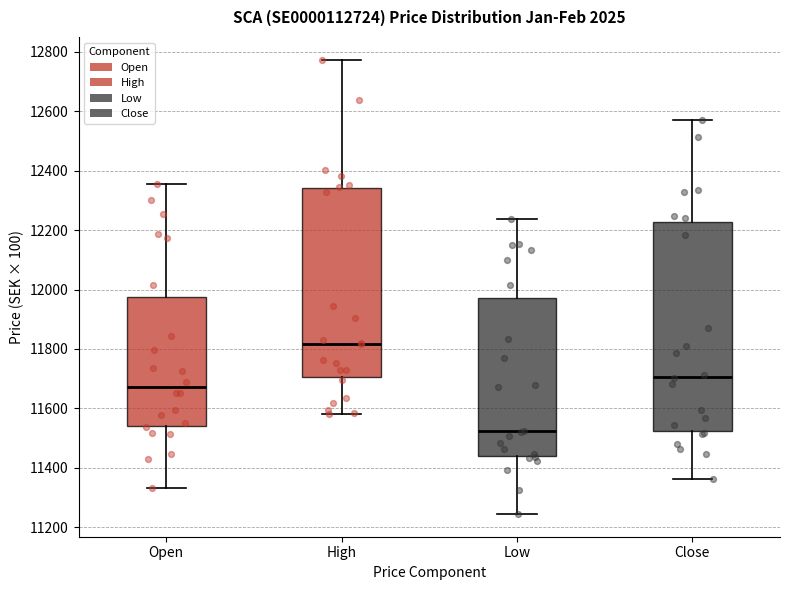

Comparing the boxes themselves (not the whiskers), which one is the tallest?

Close